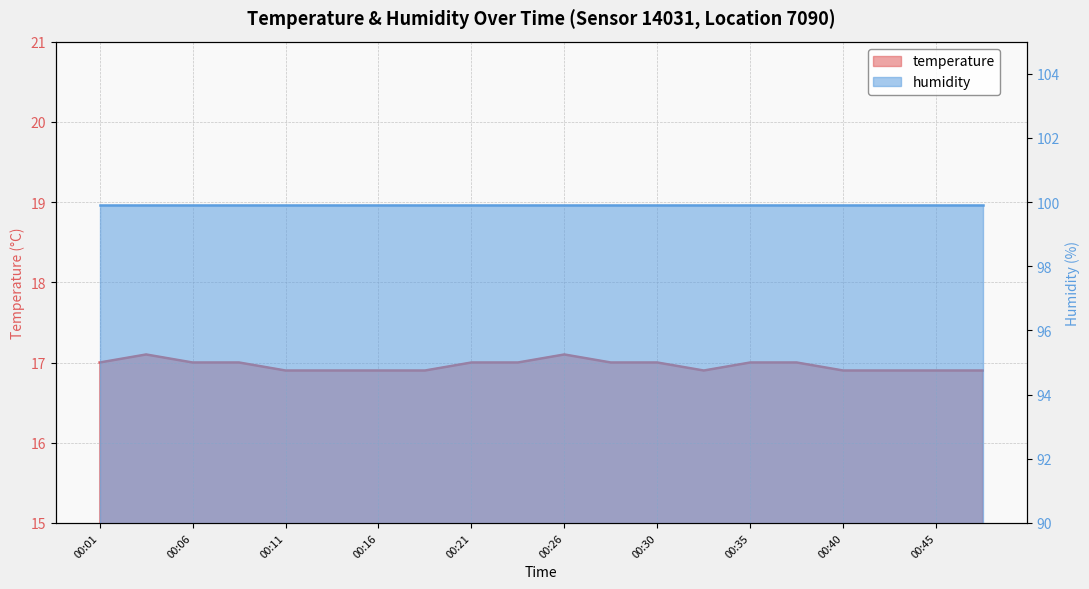

What is the sum of the values at 00:08 and 00:23?

34.0